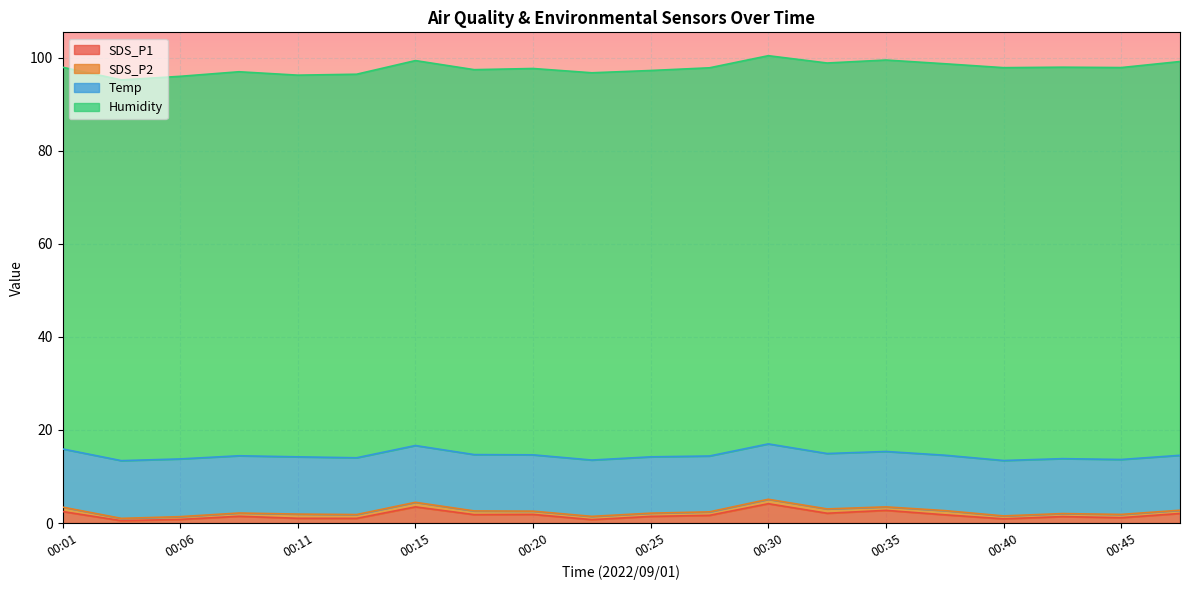

Is the value of Temp at 00:18 greater than the value of SDS_P2 at 00:08?

Yes